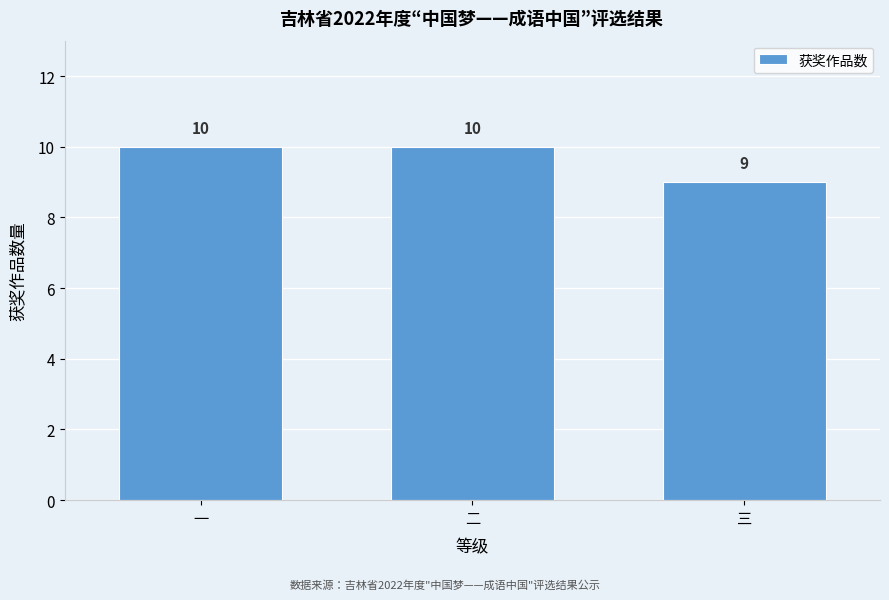

Reading left to right, list all the values displayed in this chart.

一=10	二=10	三=9